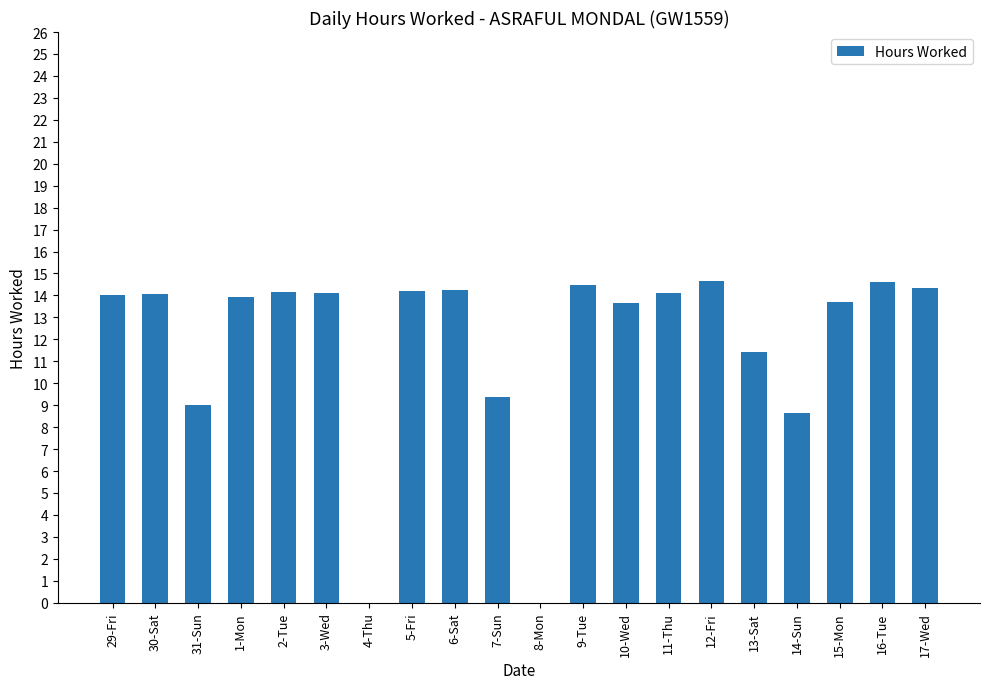

Where is the data nearest to the value 7?

14-Sun